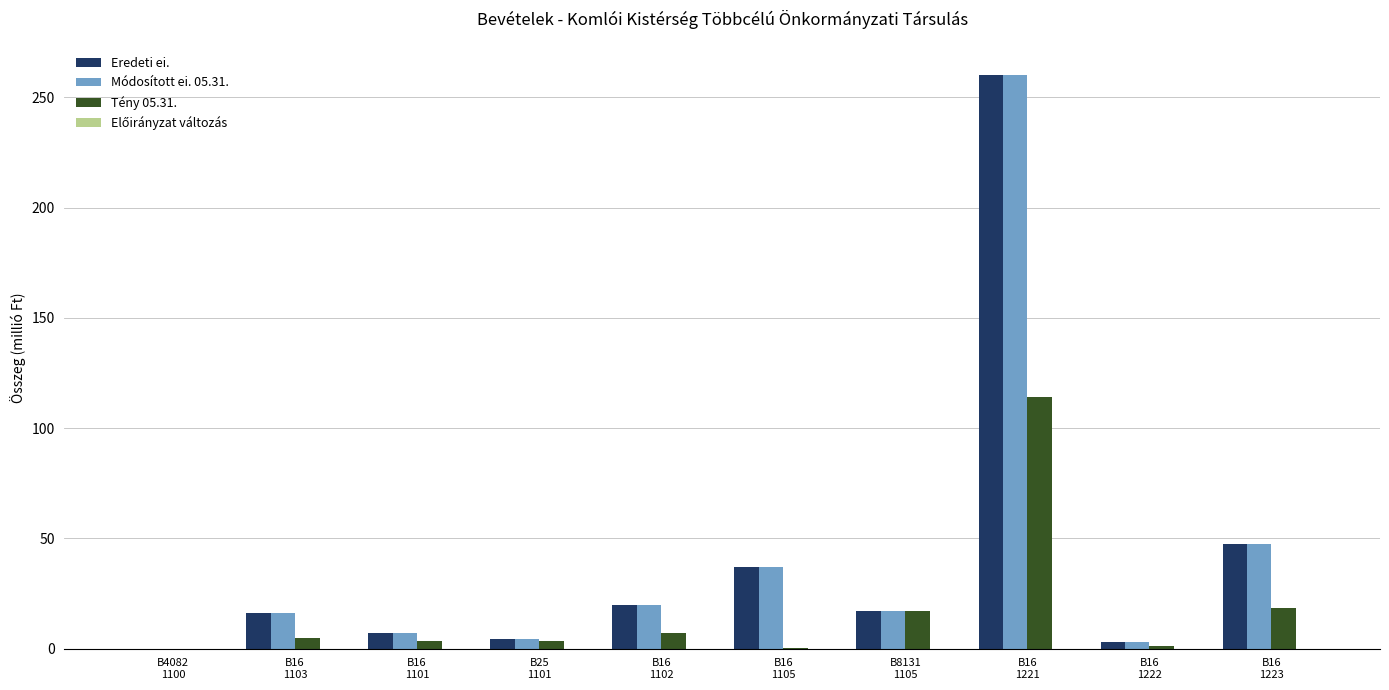

The Tény 05.31. series shows 59.8 at B16
1221. True or false?

False